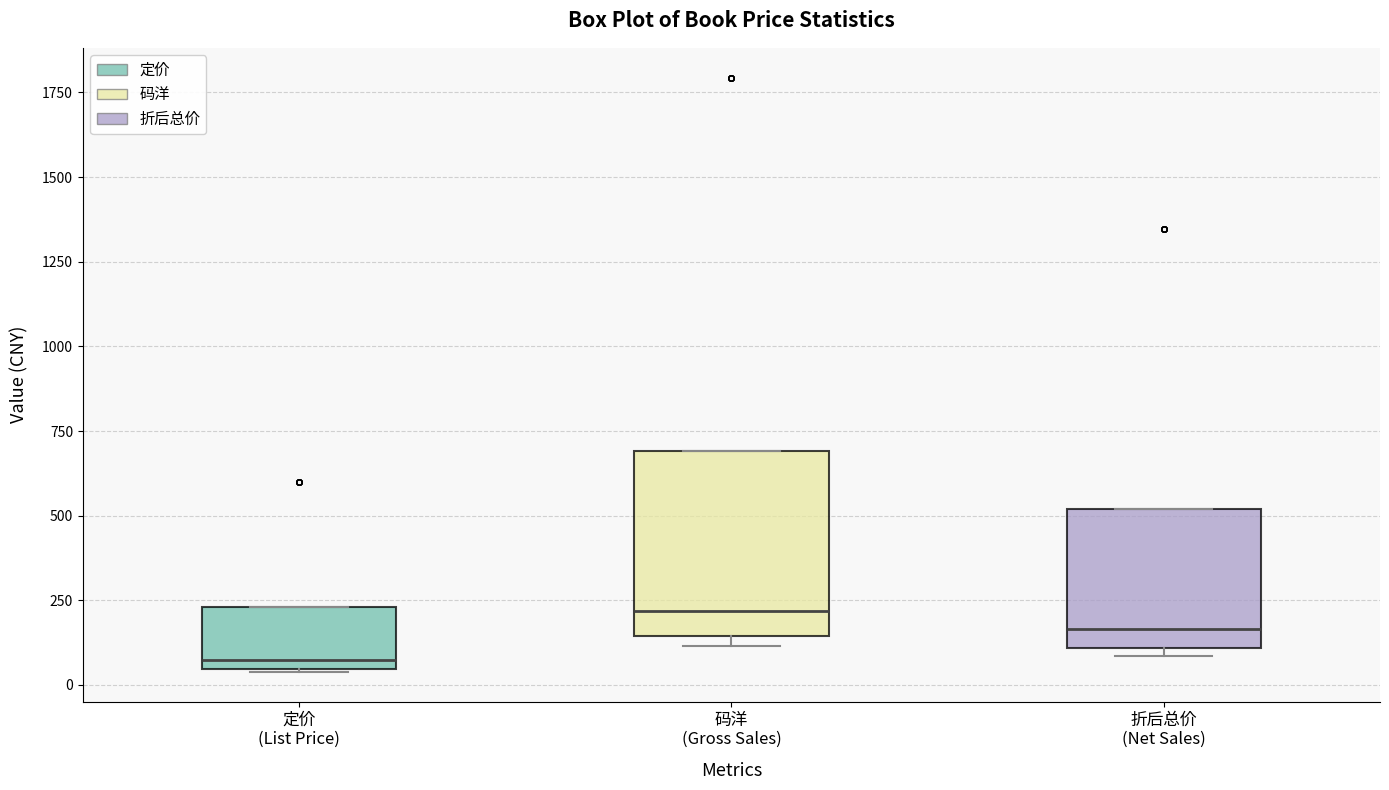

Reading left to right, transcribe this box plot: for each box, give where its median line is, the range the box spans, and where its two whiskers end, as read against the y-axis. The values are not printed on the chart, so give them approximately, as read against the axis.

定价 (List Price): median 50 (just above the box's lower edge), box 50 to 250, whiskers 50 to 250
码洋 (Gross Sales): median 200, box 150 to 700, whiskers 100 to 700
折后总价 (Net Sales): median 150, box 100 to 500, whiskers 100 (just below the box's lower edge) to 500